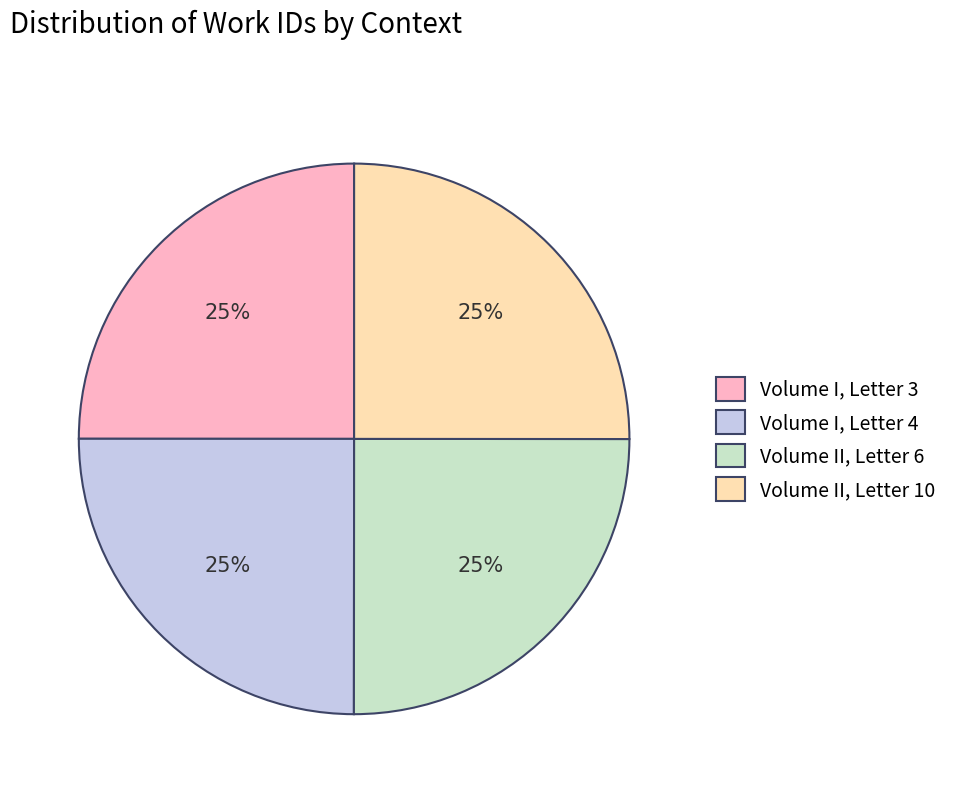

Is there any slice that represents more than half of the pie?

No